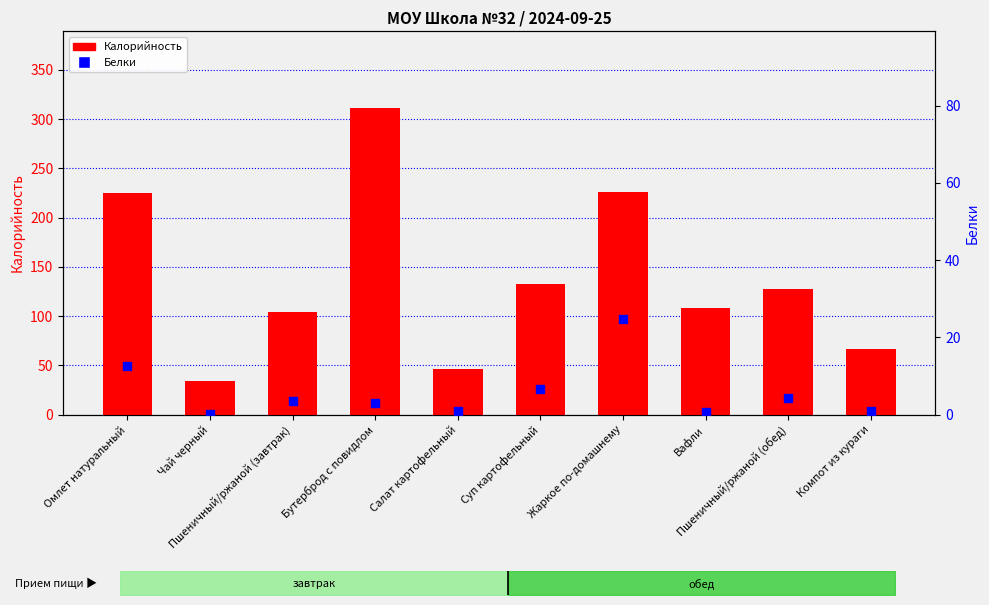

What is the total value across all series at Пшеничный/ржаной (обед)?

132.3